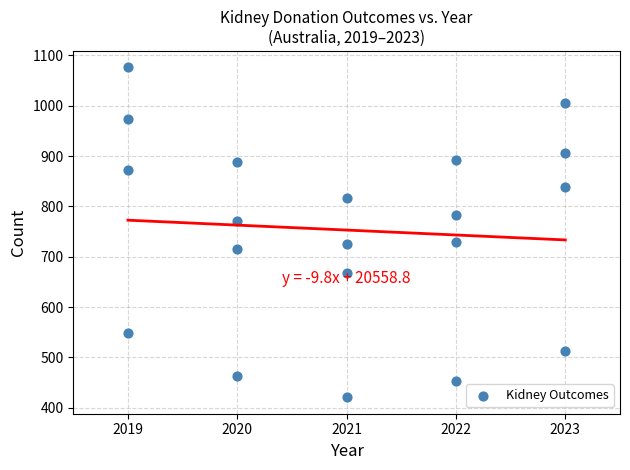

What is the range of X values (max minus min)?

4